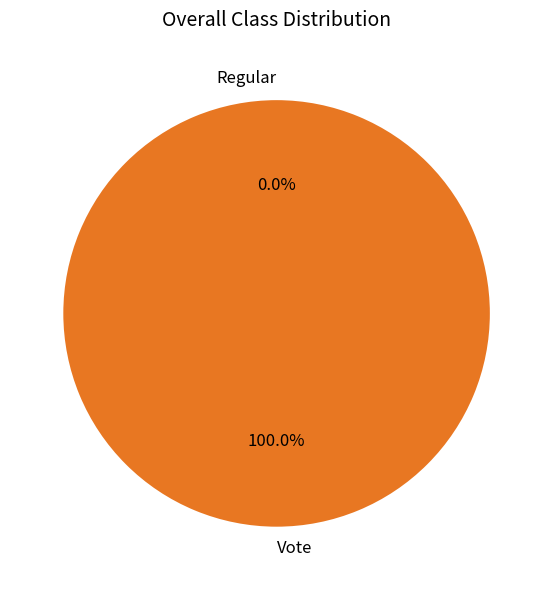

True or false: Vote accounts for 88% of the total.

False